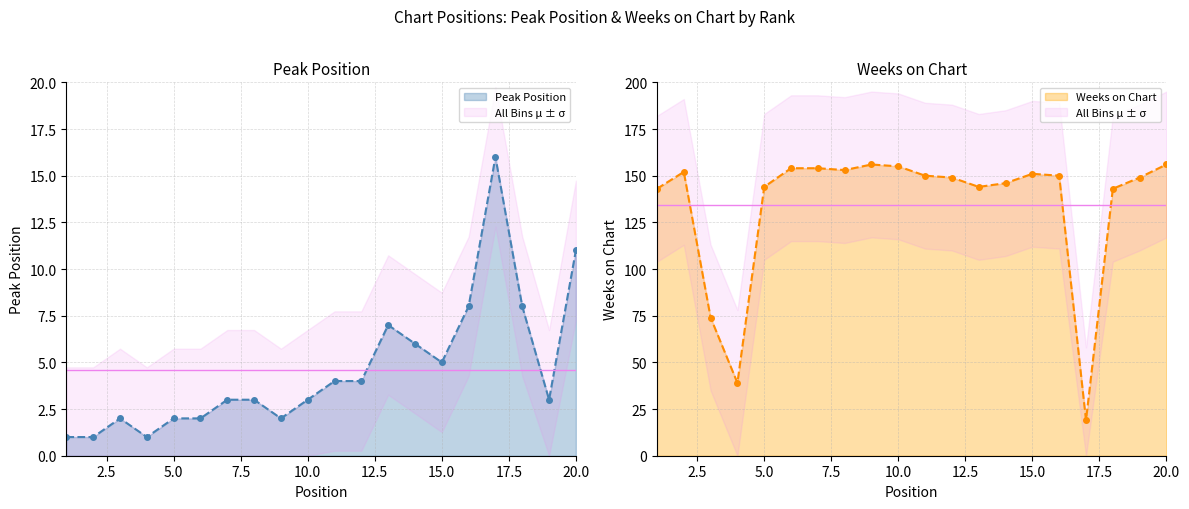

What is the greatest value displayed?

156